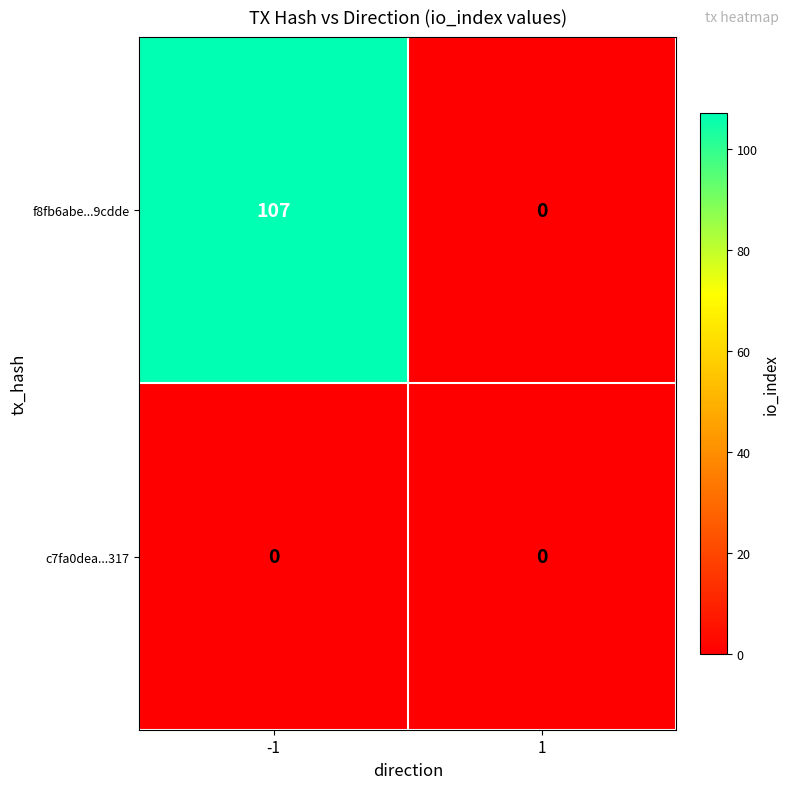

At how many categories does at least one series exceed 33?

1